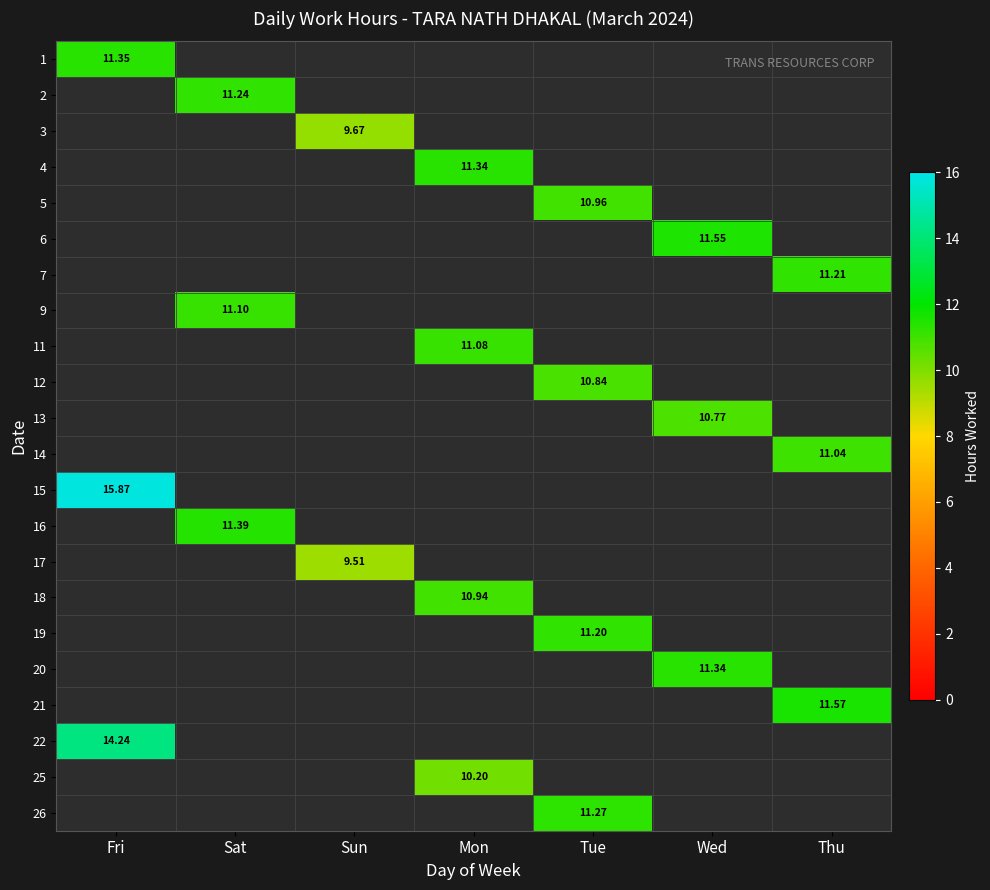

How many data points does each series have?

7